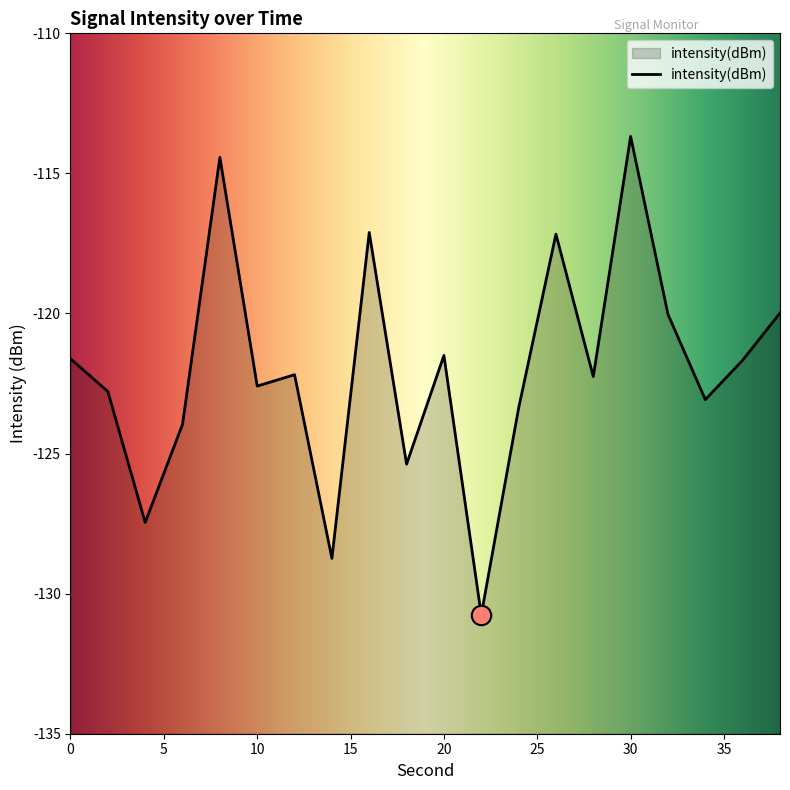

What value does the data have at 26?

-117.2